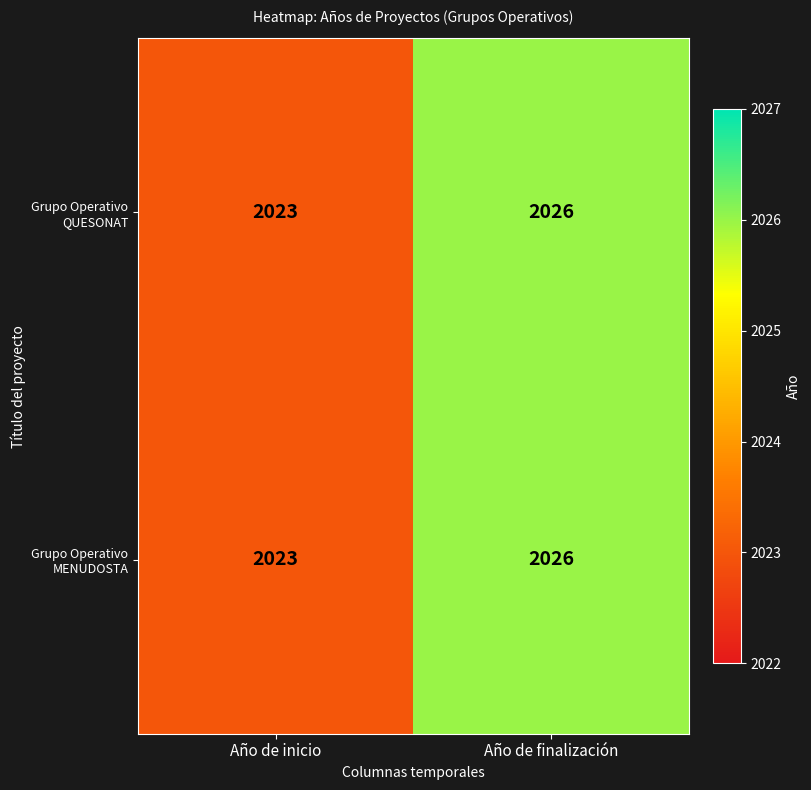

How many data points does each series have?

2